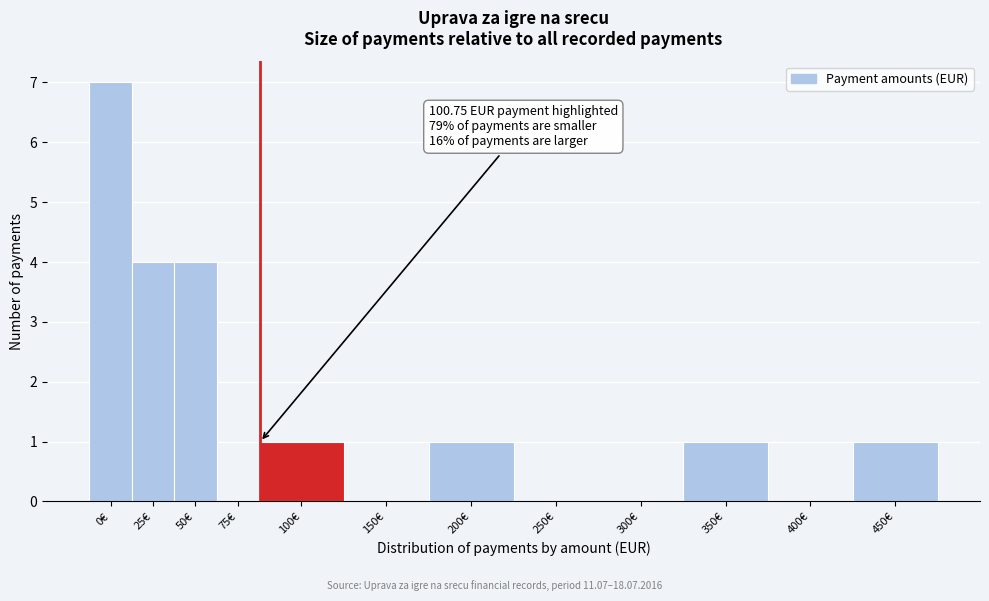

Reading left to right, list all the values displayed in this chart.

0€=7	25€=4	50€=4	75€=0	100€=1	150€=0	200€=1	250€=0	300€=0	350€=1	400€=0	450€=1